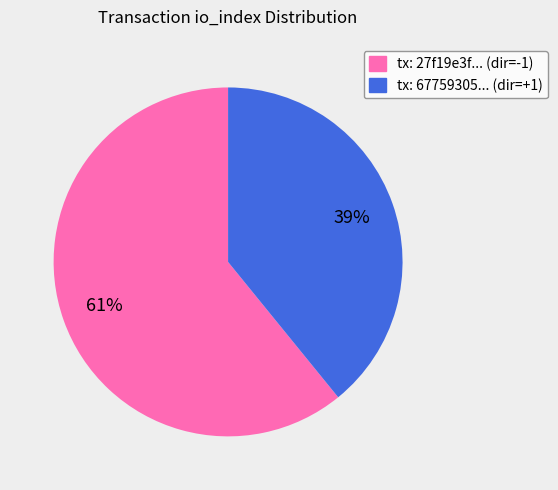

Is there any slice that represents more than half of the pie?

Yes